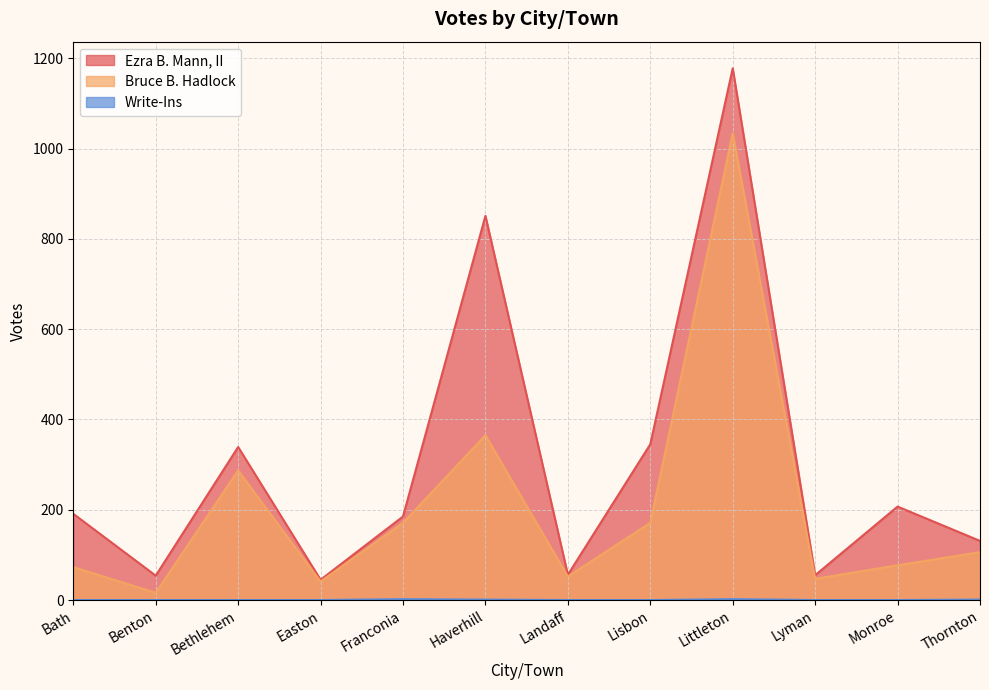

How many data points in Bruce B. Hadlock are above 106?

5